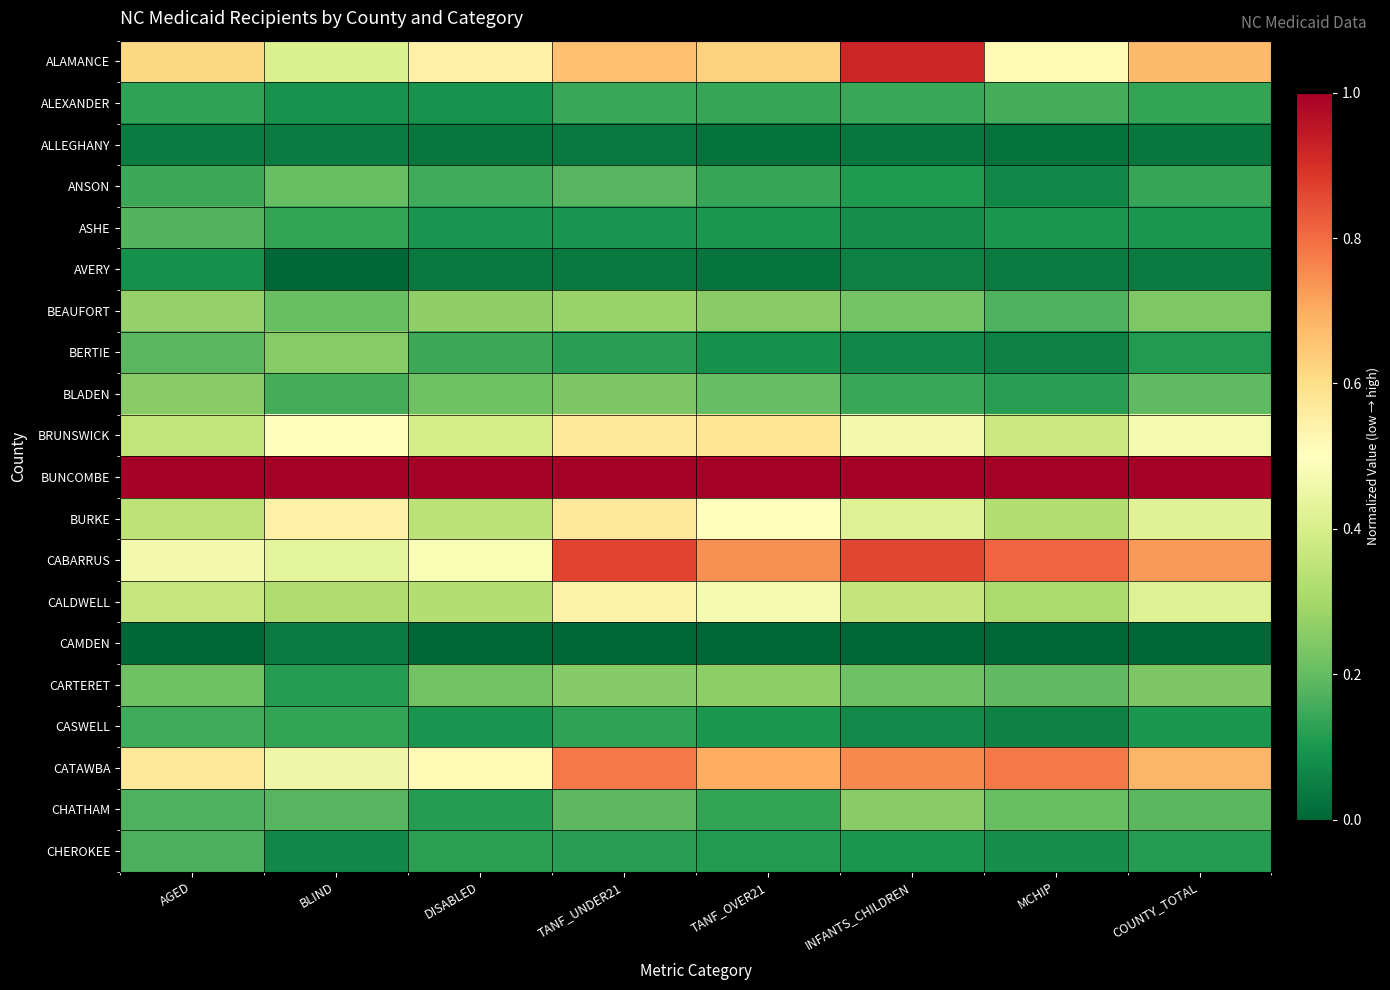

Reading right to left, extract all data points from this chart.

ALAMANCE: COUNTY_TOTAL=0.7	MCHIP=0.5	INFANTS_CHILDREN=0.9	TANF_OVER21=0.6	TANF_UNDER21=0.7	DISABLED=0.5	BLIND=0.4	AGED=0.6
ALEXANDER: COUNTY_TOTAL=0.1	MCHIP=0.2	INFANTS_CHILDREN=0.1	TANF_OVER21=0.1	TANF_UNDER21=0.1	DISABLED=0.1	BLIND=0.1	AGED=0.1
ALLEGHANY: COUNTY_TOTAL=0.0	MCHIP=0.0	INFANTS_CHILDREN=0.0	TANF_OVER21=0.0	TANF_UNDER21=0.0	DISABLED=0.0	BLIND=0.0	AGED=0.0
ANSON: COUNTY_TOTAL=0.1	MCHIP=0.1	INFANTS_CHILDREN=0.1	TANF_OVER21=0.1	TANF_UNDER21=0.2	DISABLED=0.1	BLIND=0.2	AGED=0.1
ASHE: COUNTY_TOTAL=0.1	MCHIP=0.1	INFANTS_CHILDREN=0.1	TANF_OVER21=0.1	TANF_UNDER21=0.1	DISABLED=0.1	BLIND=0.1	AGED=0.2
AVERY: COUNTY_TOTAL=0.0	MCHIP=0.0	INFANTS_CHILDREN=0.1	TANF_OVER21=0.0	TANF_UNDER21=0.0	DISABLED=0.0	BLIND=0.0	AGED=0.1
BEAUFORT: COUNTY_TOTAL=0.2	MCHIP=0.2	INFANTS_CHILDREN=0.2	TANF_OVER21=0.3	TANF_UNDER21=0.3	DISABLED=0.3	BLIND=0.2	AGED=0.3
BERTIE: COUNTY_TOTAL=0.1	MCHIP=0.1	INFANTS_CHILDREN=0.1	TANF_OVER21=0.1	TANF_UNDER21=0.1	DISABLED=0.1	BLIND=0.2	AGED=0.2
BLADEN: COUNTY_TOTAL=0.2	MCHIP=0.1	INFANTS_CHILDREN=0.1	TANF_OVER21=0.2	TANF_UNDER21=0.2	DISABLED=0.2	BLIND=0.2	AGED=0.3
BRUNSWICK: COUNTY_TOTAL=0.5	MCHIP=0.4	INFANTS_CHILDREN=0.5	TANF_OVER21=0.6	TANF_UNDER21=0.6	DISABLED=0.4	BLIND=0.5	AGED=0.4
BUNCOMBE: COUNTY_TOTAL=1.0	MCHIP=1.0	INFANTS_CHILDREN=1.0	TANF_OVER21=1.0	TANF_UNDER21=1.0	DISABLED=1.0	BLIND=1.0	AGED=1.0
BURKE: COUNTY_TOTAL=0.4	MCHIP=0.3	INFANTS_CHILDREN=0.4	TANF_OVER21=0.5	TANF_UNDER21=0.6	DISABLED=0.3	BLIND=0.5	AGED=0.3
CABARRUS: COUNTY_TOTAL=0.7	MCHIP=0.8	INFANTS_CHILDREN=0.9	TANF_OVER21=0.7	TANF_UNDER21=0.9	DISABLED=0.5	BLIND=0.4	AGED=0.5
CALDWELL: COUNTY_TOTAL=0.4	MCHIP=0.3	INFANTS_CHILDREN=0.4	TANF_OVER21=0.5	TANF_UNDER21=0.5	DISABLED=0.3	BLIND=0.3	AGED=0.4
CAMDEN: COUNTY_TOTAL=0.0	MCHIP=0.0	INFANTS_CHILDREN=0.0	TANF_OVER21=0.0	TANF_UNDER21=0.0	DISABLED=0.0	BLIND=0.0	AGED=0.0
CARTERET: COUNTY_TOTAL=0.2	MCHIP=0.2	INFANTS_CHILDREN=0.2	TANF_OVER21=0.3	TANF_UNDER21=0.2	DISABLED=0.2	BLIND=0.1	AGED=0.2
CASWELL: COUNTY_TOTAL=0.1	MCHIP=0.1	INFANTS_CHILDREN=0.1	TANF_OVER21=0.1	TANF_UNDER21=0.1	DISABLED=0.1	BLIND=0.1	AGED=0.1
CATAWBA: COUNTY_TOTAL=0.7	MCHIP=0.8	INFANTS_CHILDREN=0.8	TANF_OVER21=0.7	TANF_UNDER21=0.8	DISABLED=0.5	BLIND=0.5	AGED=0.6
CHATHAM: COUNTY_TOTAL=0.2	MCHIP=0.2	INFANTS_CHILDREN=0.3	TANF_OVER21=0.1	TANF_UNDER21=0.2	DISABLED=0.1	BLIND=0.2	AGED=0.2
CHEROKEE: COUNTY_TOTAL=0.1	MCHIP=0.1	INFANTS_CHILDREN=0.1	TANF_OVER21=0.1	TANF_UNDER21=0.1	DISABLED=0.1	BLIND=0.1	AGED=0.2